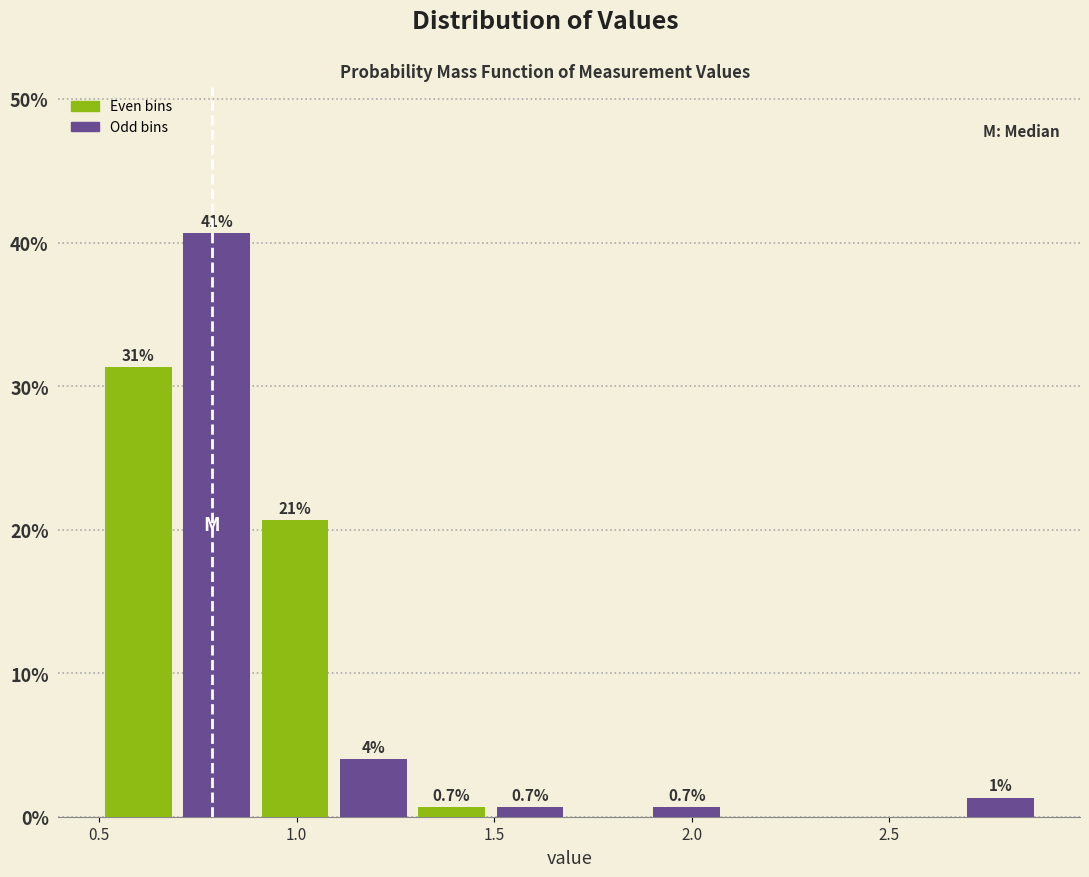

Around what value on the x-axis is the tallest bar? Give the approximate position of its centre, as read against the axis.

0.80